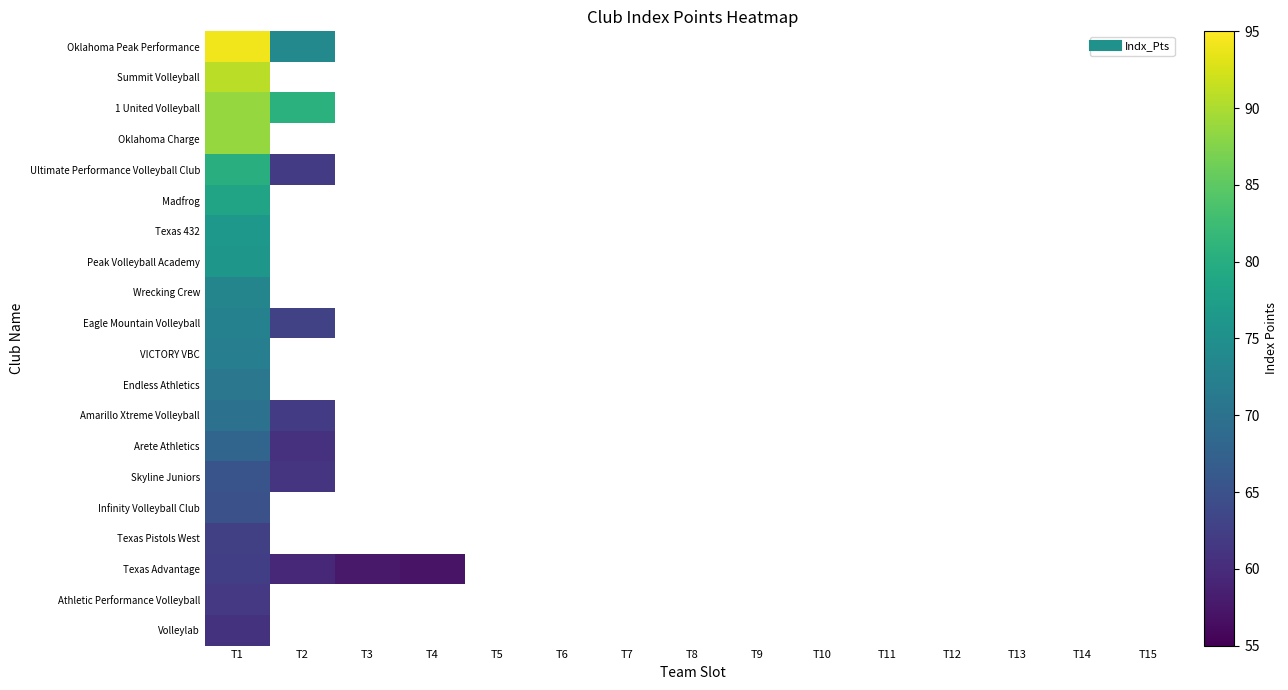

How many values in Oklahoma Charge are above zero?

1